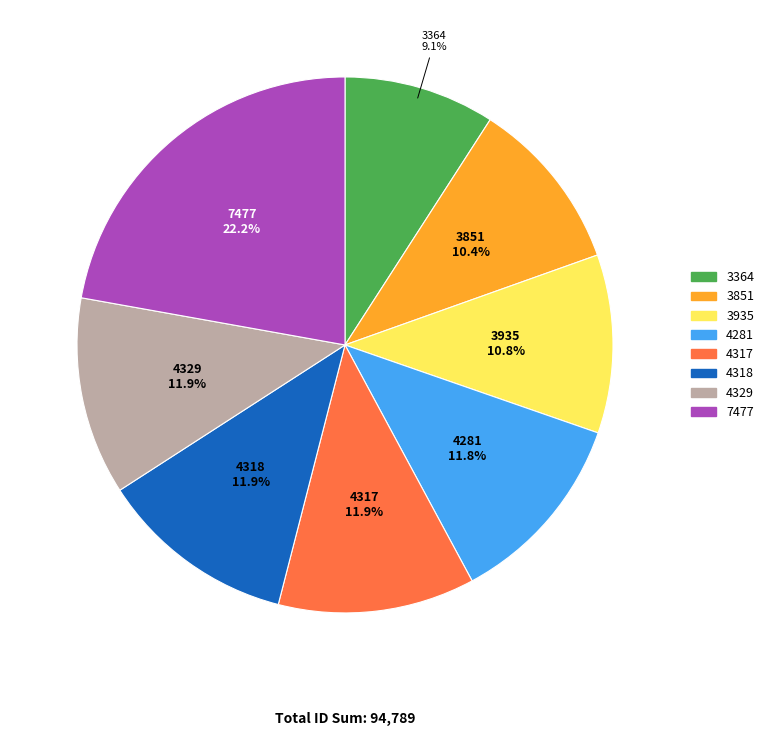

Which category has the smallest portion of the pie?

3364